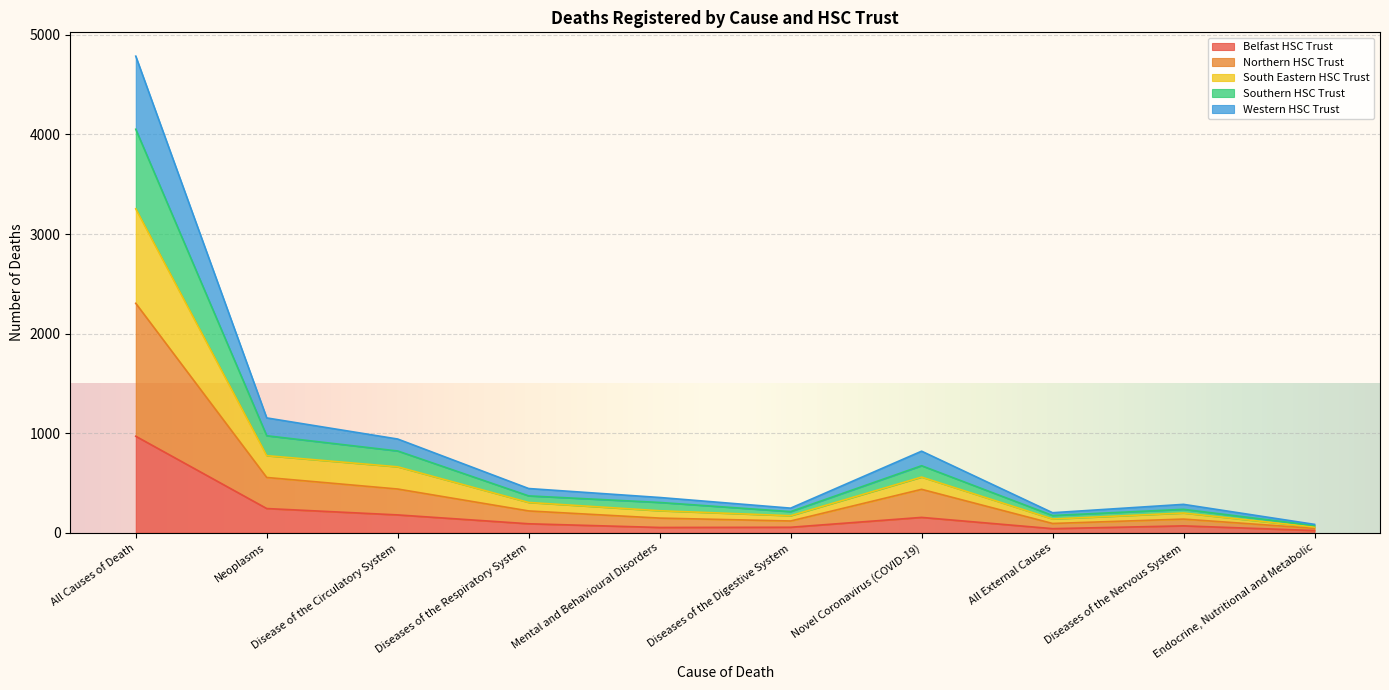

Is it true that Belfast HSC Trust equals 179 at Disease of the Circulatory System?

True